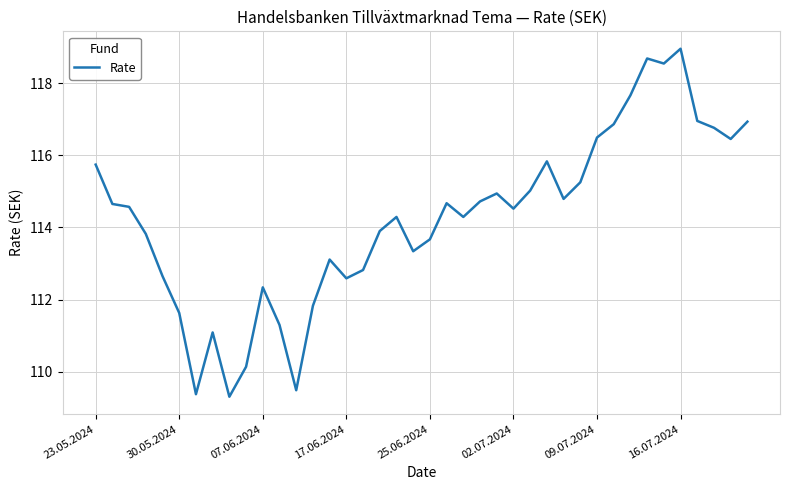

What is the smallest value displayed?

109.3